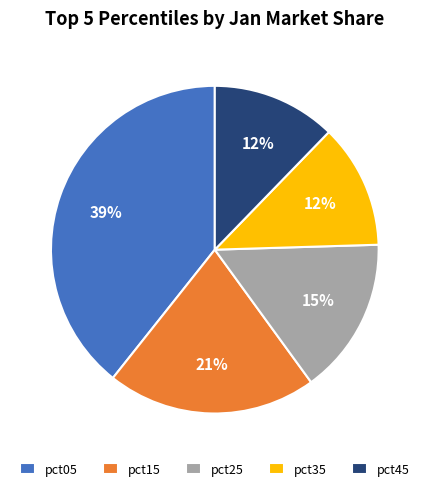

To the nearest percent, what is the difference between the largest and smallest slice percentages?

27%